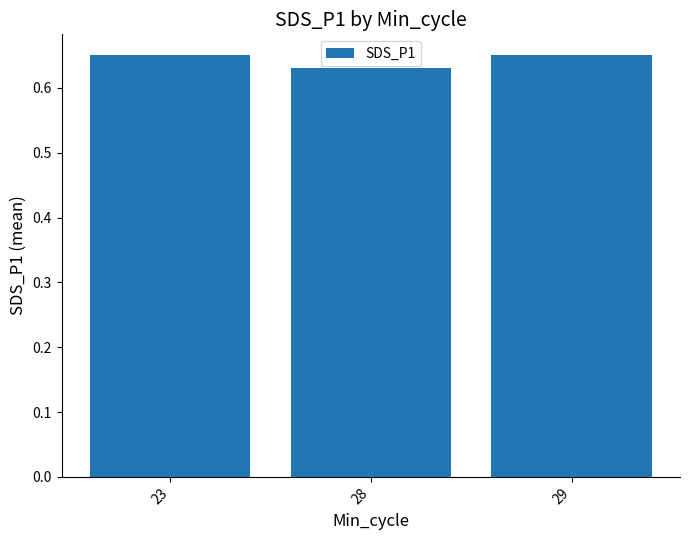

The value at 28 is 1.0. True or false?

False